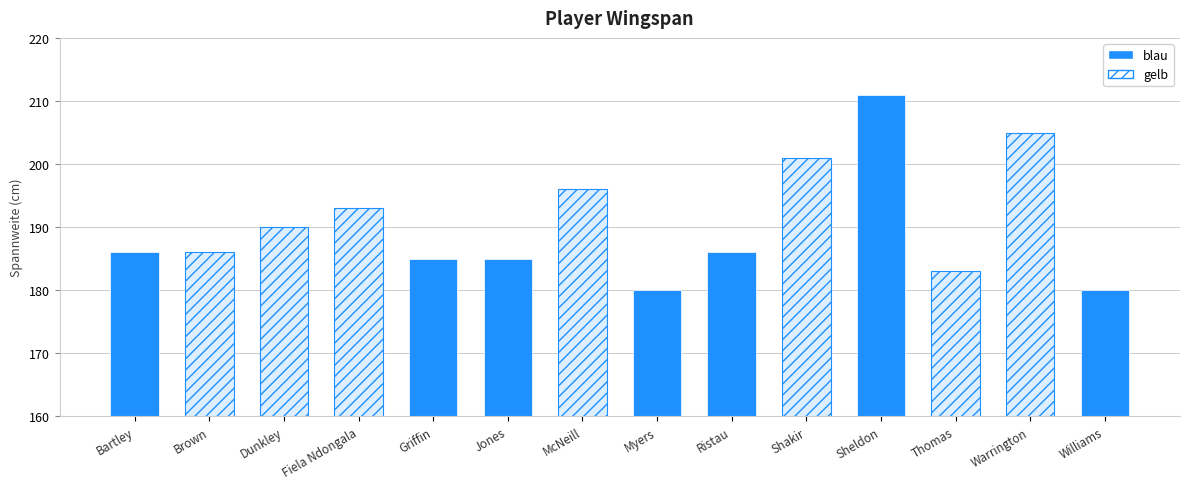

What is the approximate value at 13, to the nearest 10?

180